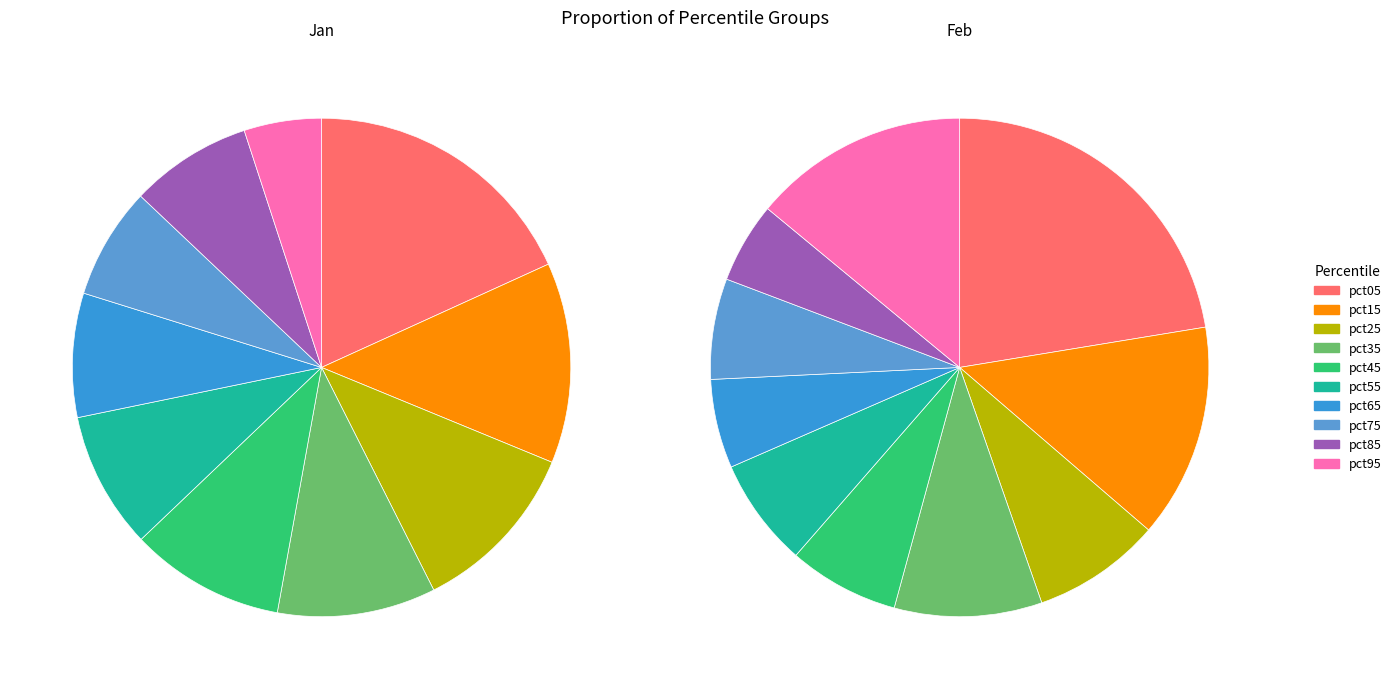

How many segments does this pie chart have?

10